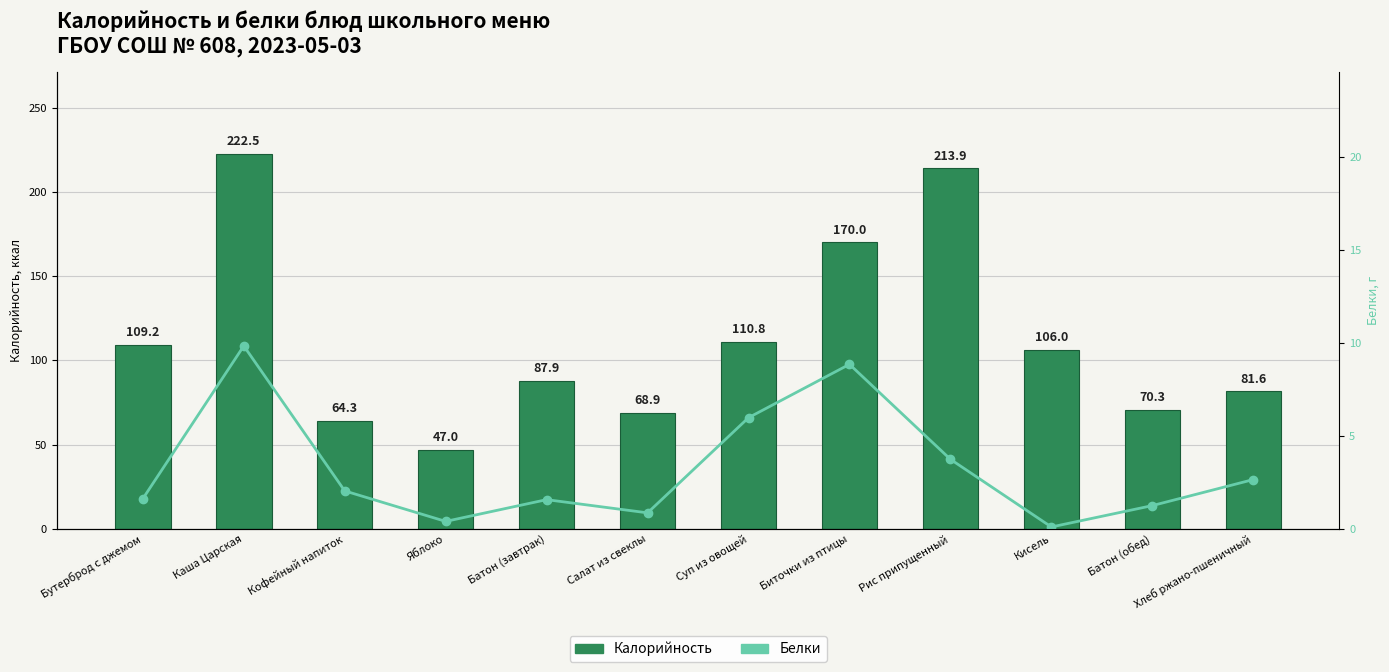

Reading left to right, transcribe all the data shown in this chart.

Калорийность: Бутерброд с джемом=109.2	Каша Царская=222.5	Кофейный напиток=64.3	Яблоко=47.0	Батон (завтрак)=87.9	Салат из свеклы=68.9	Суп из овощей=110.8	Биточки из птицы=170.0	Рис припущенный=213.9	Кисель=106.0	Батон (обед)=70.3	Хлеб ржано-пшеничный=81.6
Белки: Бутерброд с джемом=1.6	Каша Царская=9.8	Кофейный напиток=2.0	Яблоко=0.4	Батон (завтрак)=1.6	Салат из свеклы=0.9	Суп из овощей=6.0	Биточки из птицы=8.8	Рис припущенный=3.7	Кисель=0.1	Батон (обед)=1.2	Хлеб ржано-пшеничный=2.6